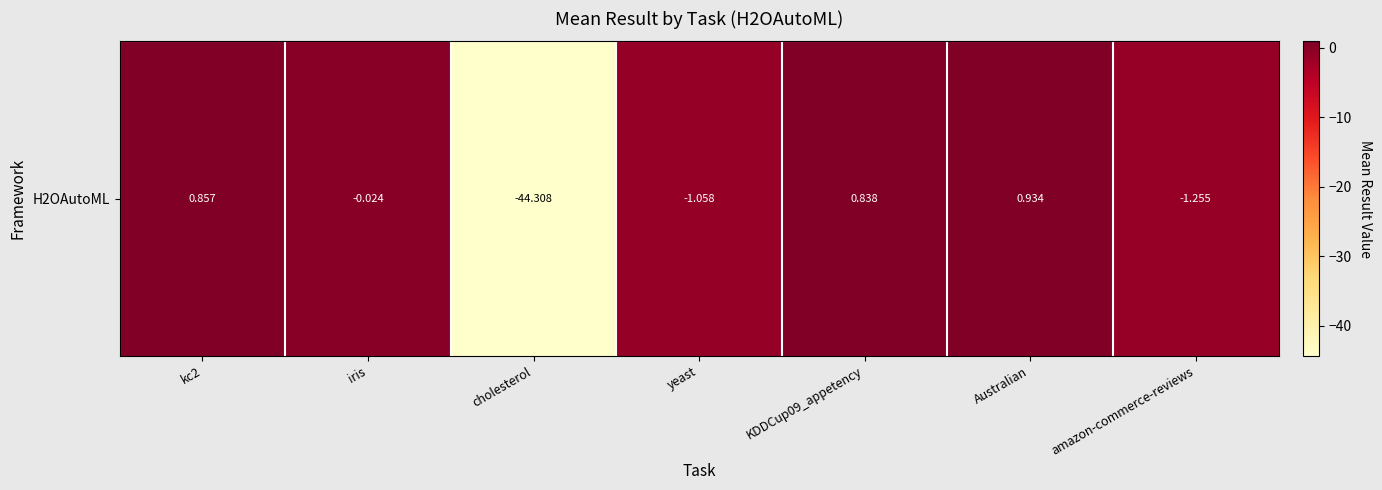

What is the change in value from iris to Australian?

+1.0